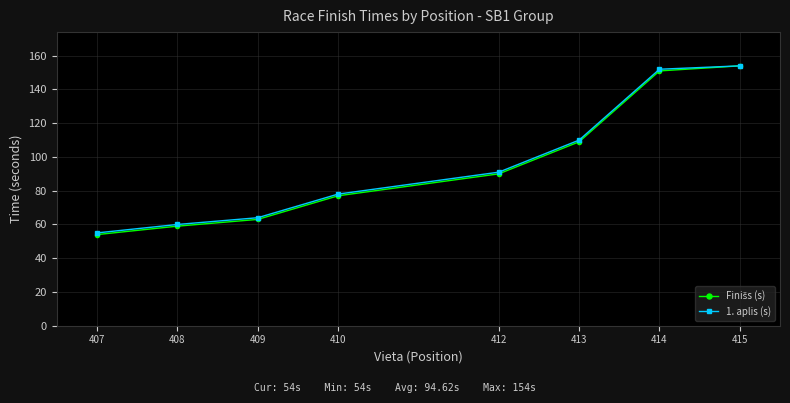

What is the minimum value shown in the chart?

54